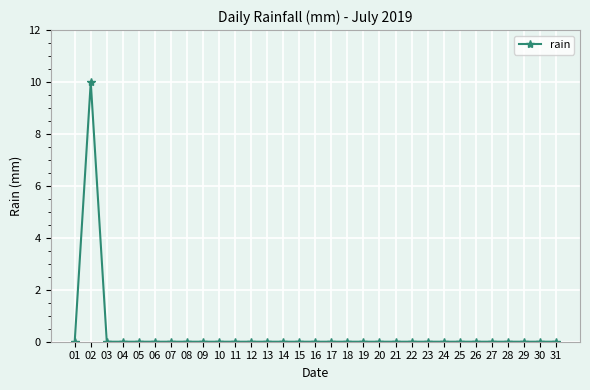

Read the value at 02.

10